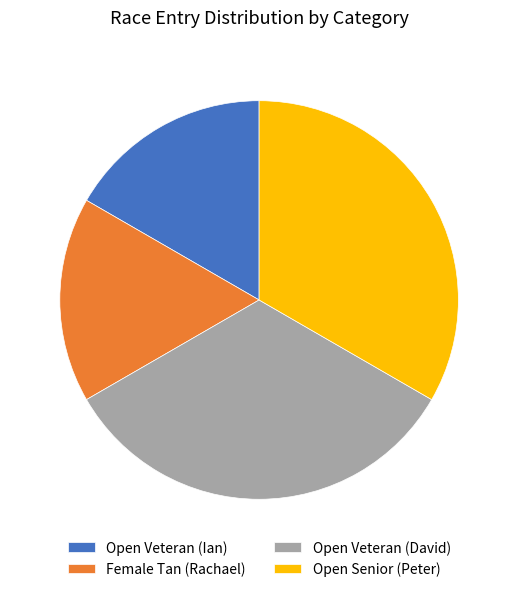

How many slices are in this pie chart?

4